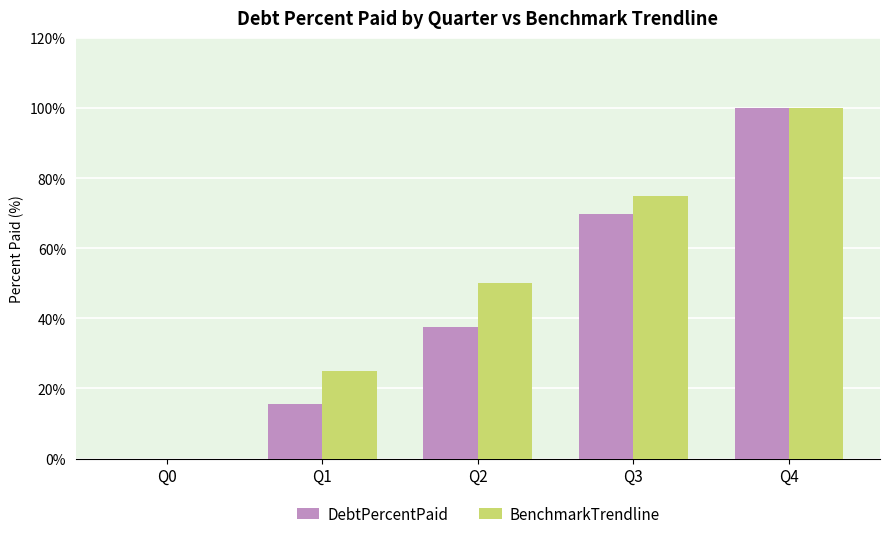

Are the bars horizontal?

No